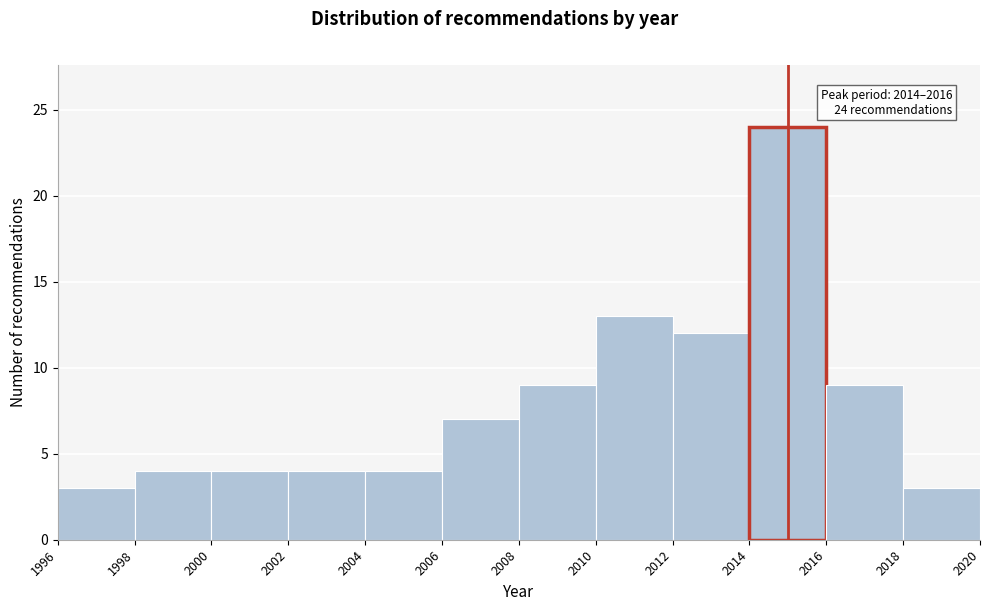

Over which range of the x-axis is the bar tallest?

2014 to 2016